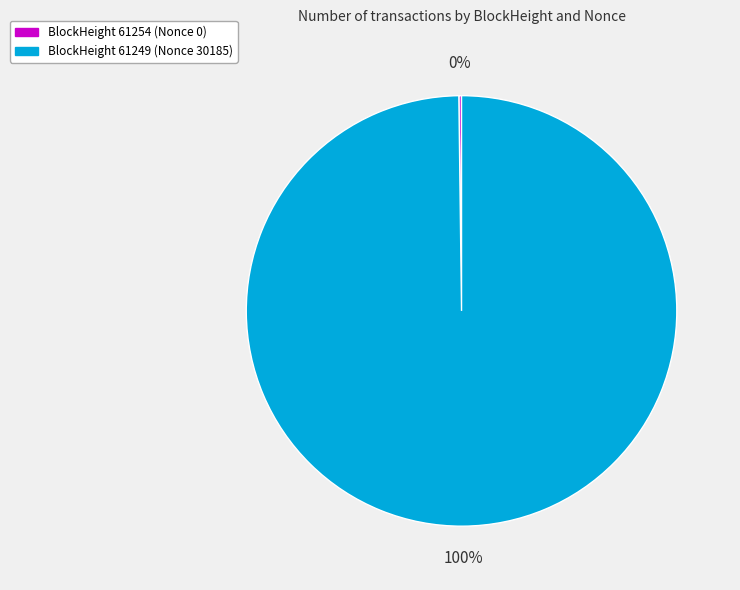

Which category has the biggest portion of the pie?

BlockHeight 61249 (Nonce 30185)